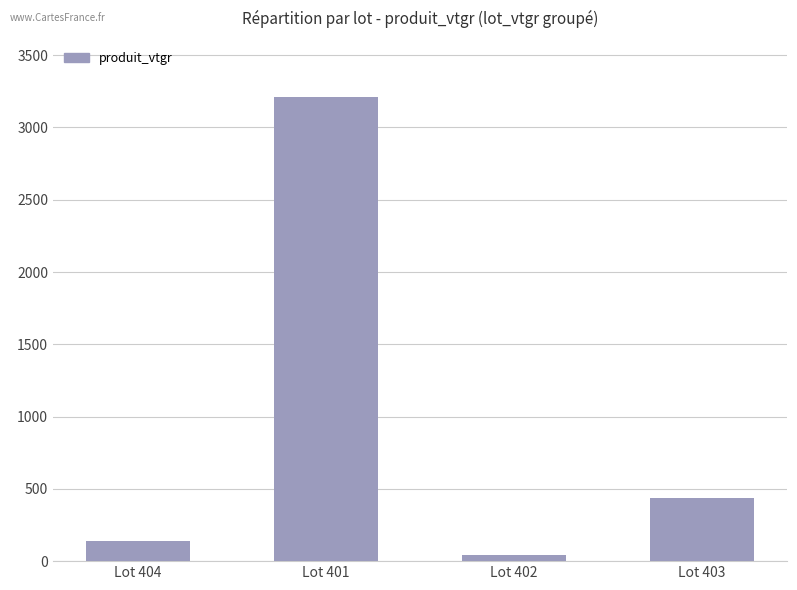

What position from the right is Lot 401?

3